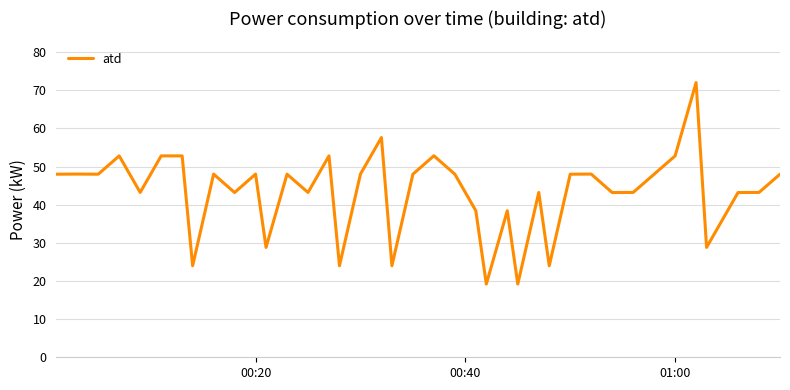

What is the difference between the maximum and minimum values?

52.8